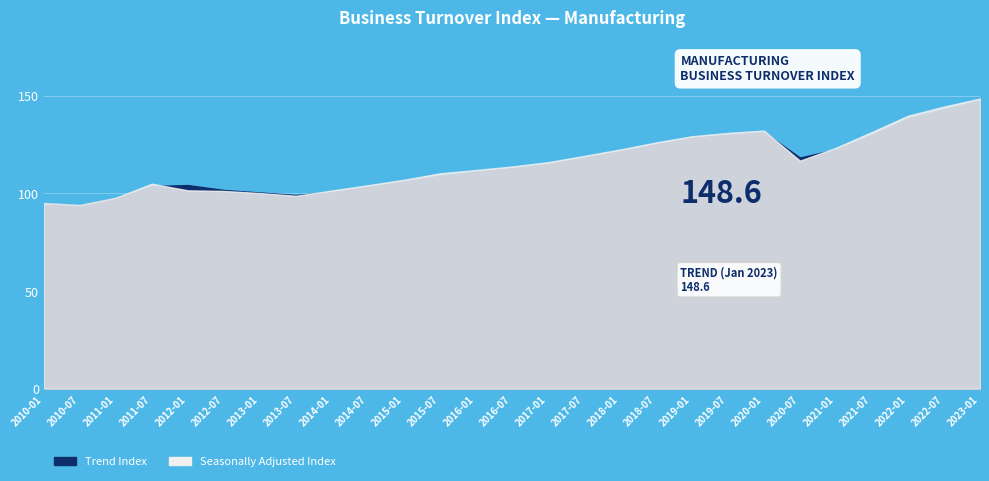

Count the number of data series in this chart.

2